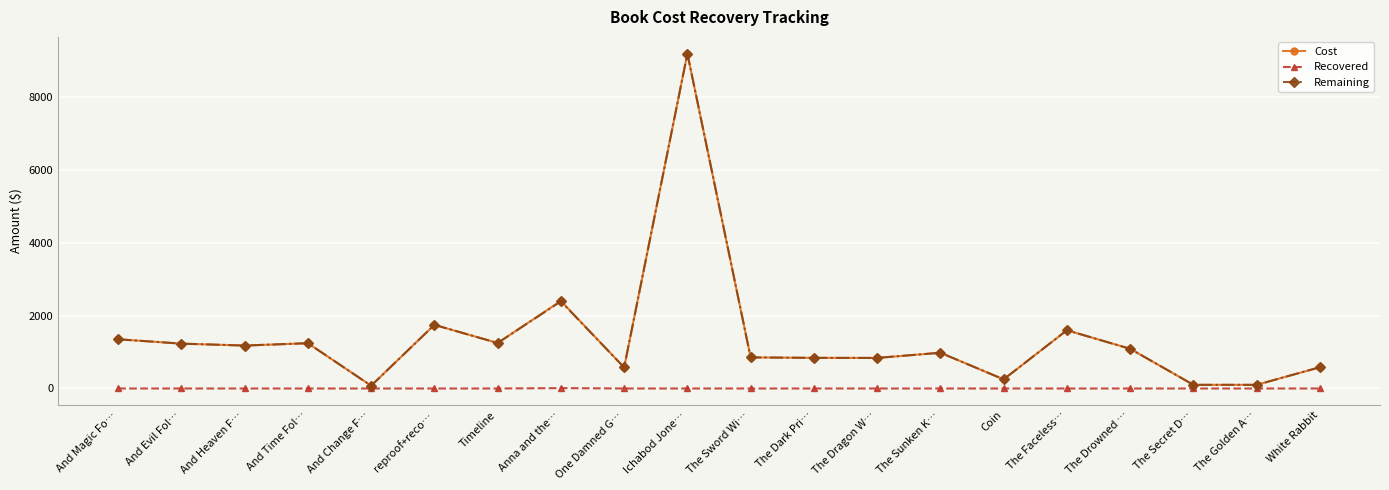

Is it true that Remaining equals 1276.7 at The Dark Pri…?

False